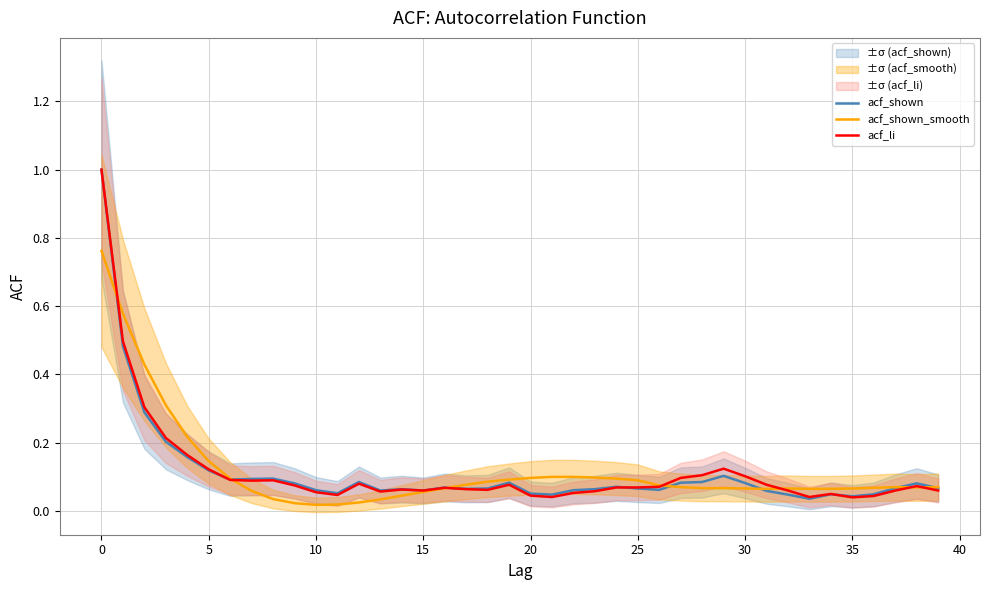

How many lines are shown in the chart?

3